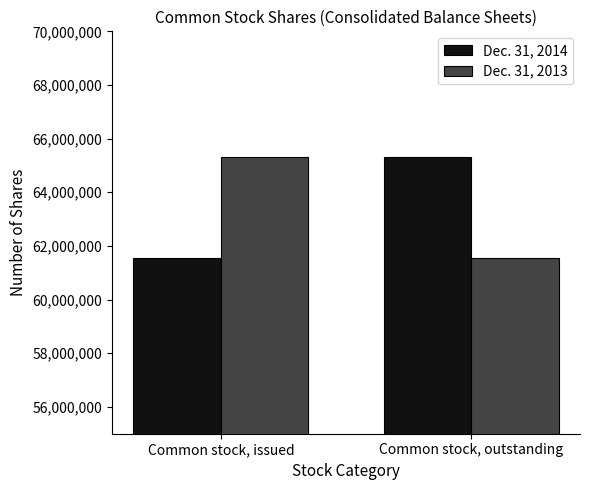

How many bars are there in each group?

2